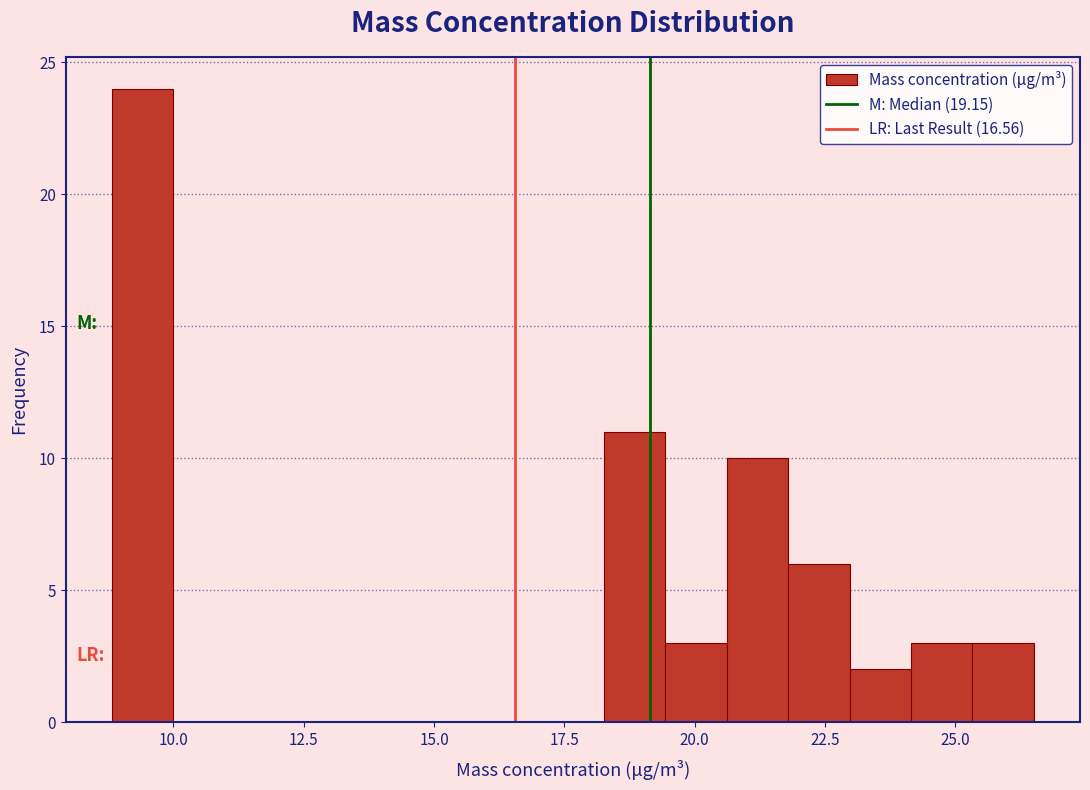

Around what value on the x-axis is the tallest bar? Give the approximate position of its centre, as read against the axis.

9.5